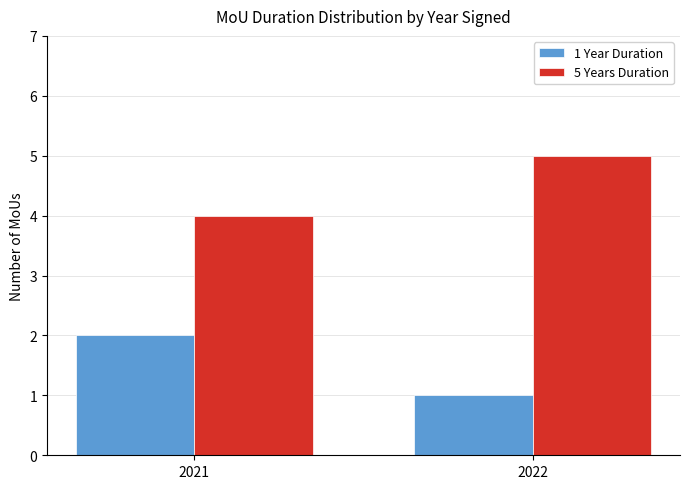

Reading left to right, list all the values displayed in this chart.

1 Year Duration: 2021=2	2022=1
5 Years Duration: 2021=4	2022=5